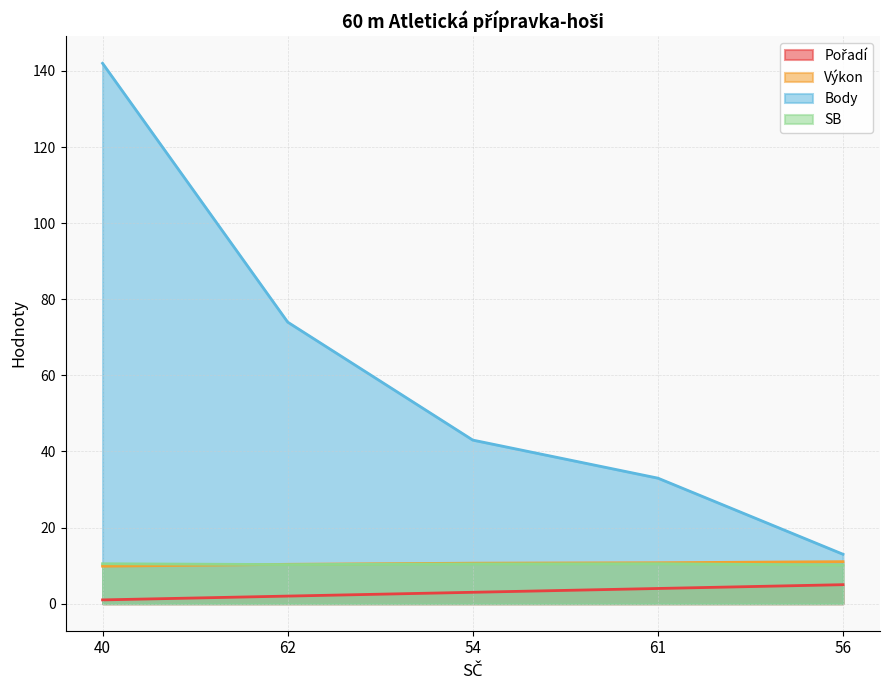

True or false: Výkon and Pořadí intersect in this chart.

False